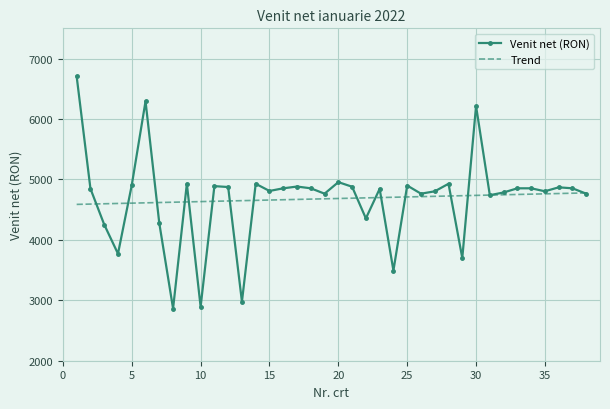

What is the greatest value displayed?

6703.0